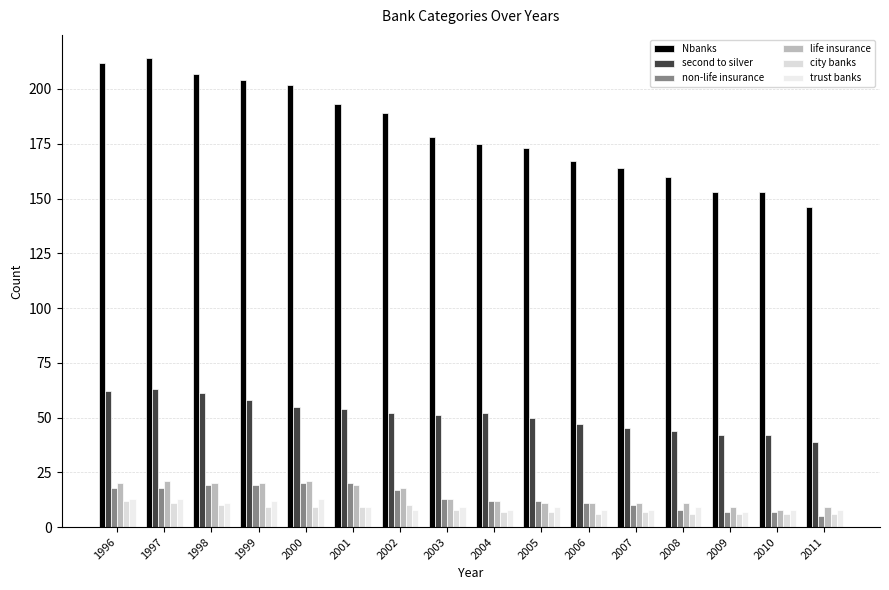

How many bars are there in total?

96